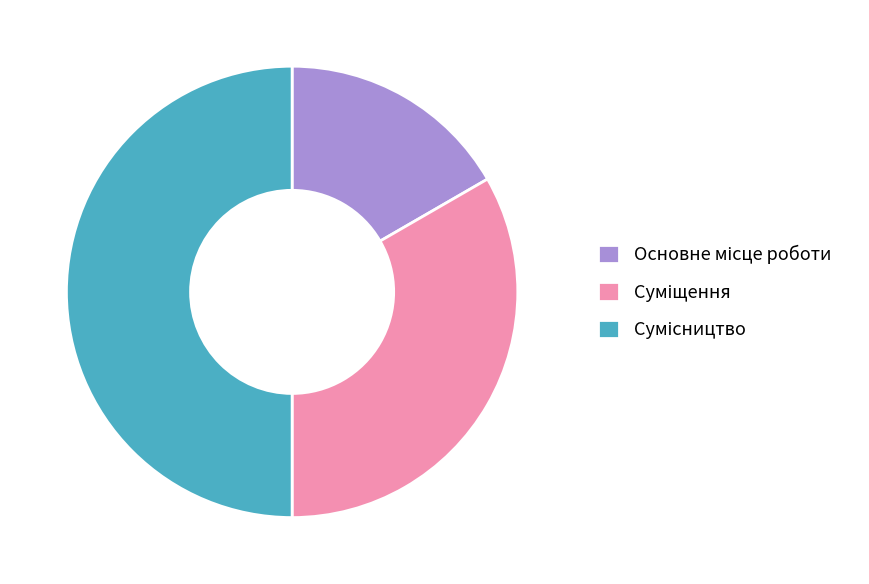

Rank the categories by value from highest to lowest.

Сумісництво, Суміщення, Основне місце роботи